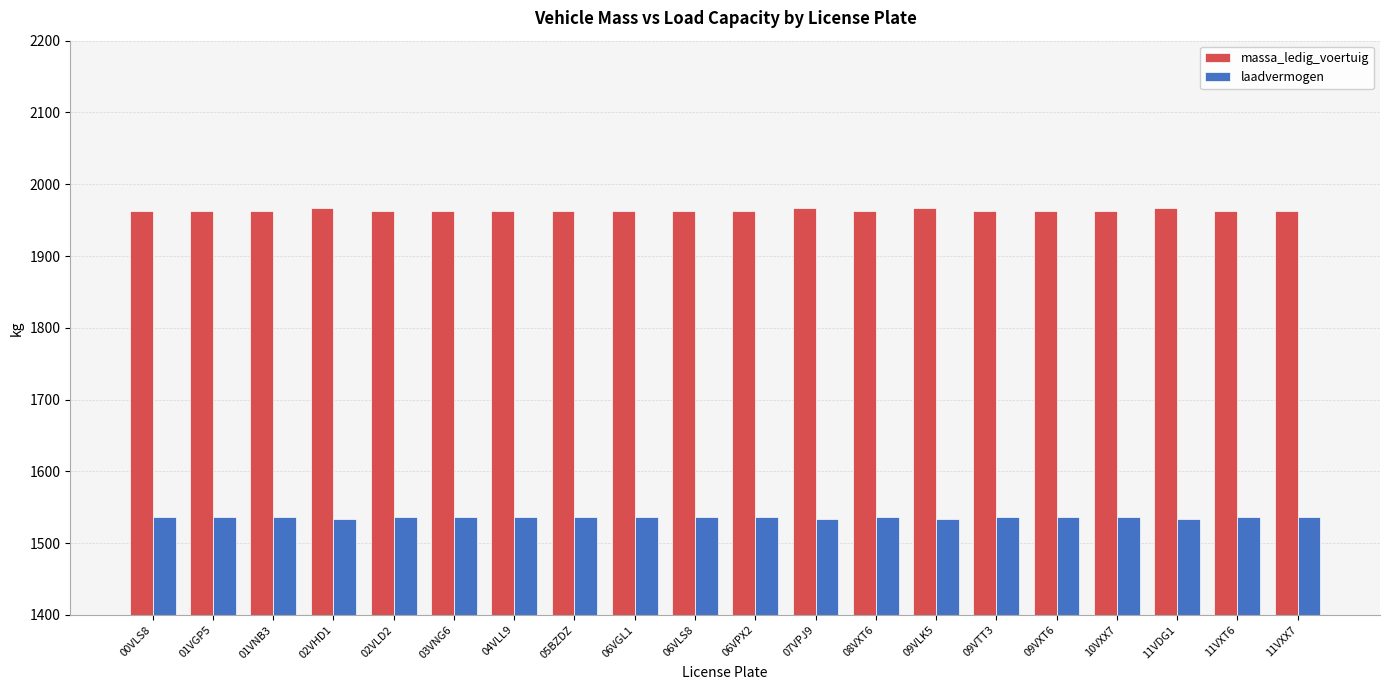

Does the chart contain any negative values?

No